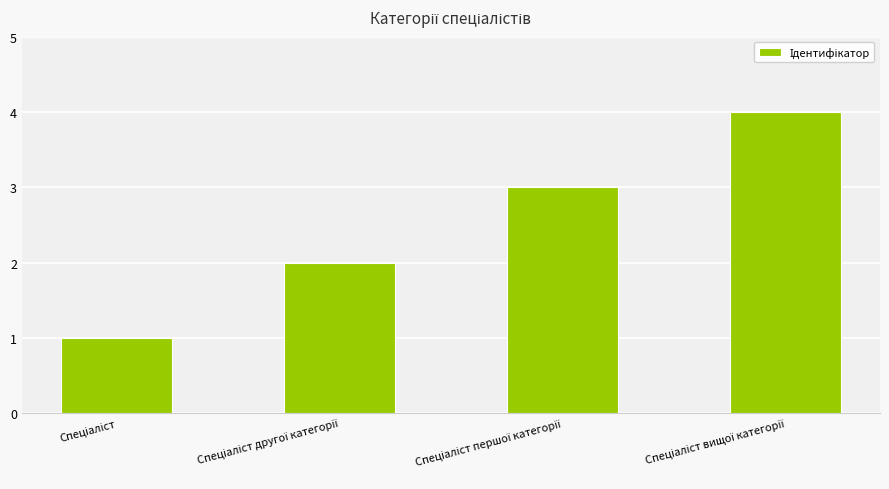

What is the sum of all values?

10